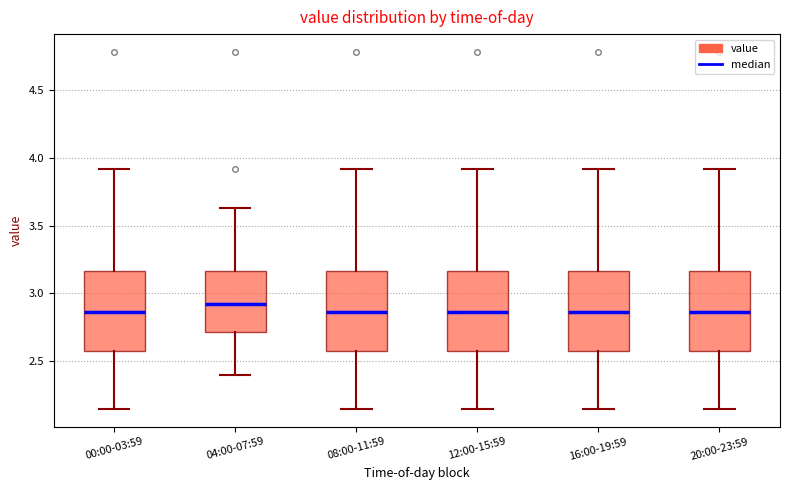

Which box has the highest median line?

04:00-07:59